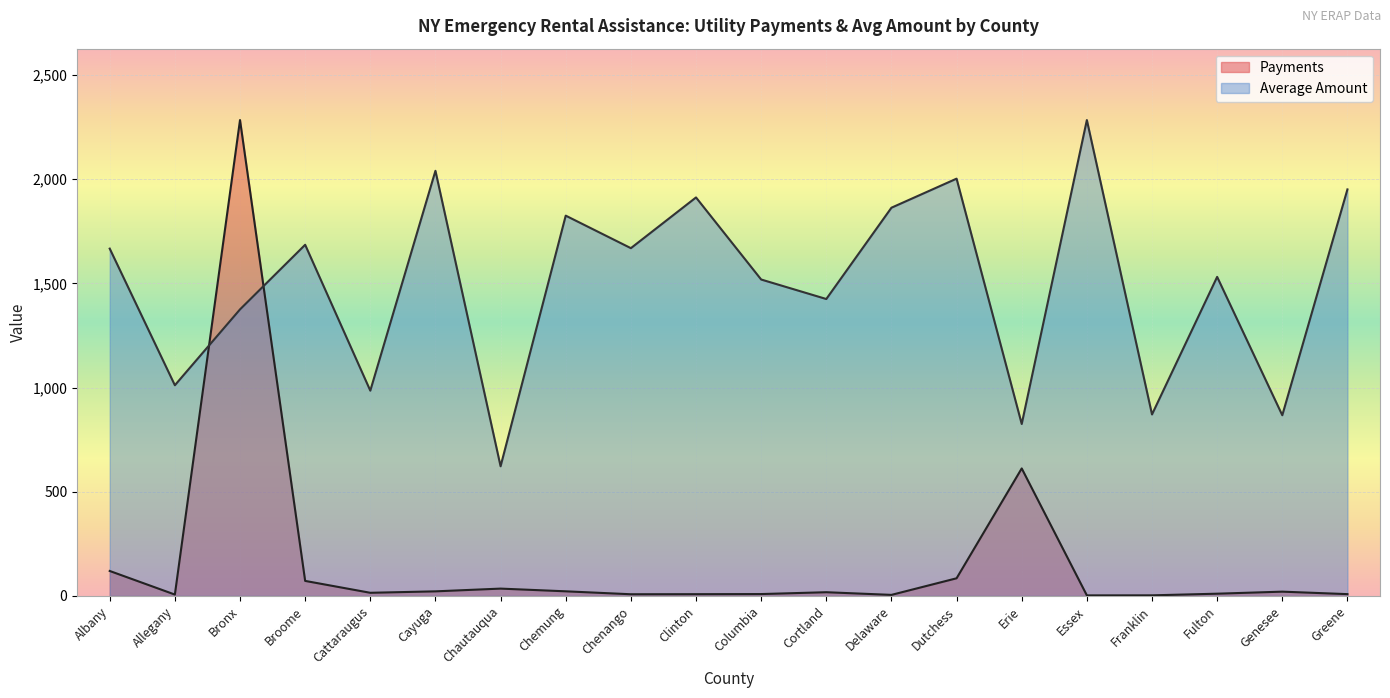

Reading left to right, list all the values displayed in this chart.

Payments: Albany=120.0	Allegany=6.8	Bronx=2284.0	Broome=72.3	Cattaraugus=15.3	Cayuga=22.2	Chautauqua=35.4	Chemung=22.3	Chenango=8.3	Clinton=8.6	Columbia=9.2	Cortland=18.0	Delaware=5.2	Dutchess=84.9	Erie=612.1	Essex=2.8	Franklin=3.1	Fulton=10.9	Genesee=20.7	Greene=8.8
Average Amount: Albany=1667.0	Allegany=1011.4	Bronx=1375.4	Broome=1685.5	Cattaraugus=985.4	Cayuga=2040.4	Chautauqua=622.4	Chemung=1825.3	Chenango=1669.2	Clinton=1912.7	Columbia=1518.8	Cortland=1425.2	Delaware=1863.3	Dutchess=2002.8	Erie=825.4	Essex=2284.0	Franklin=871.2	Fulton=1531.4	Genesee=867.4	Greene=1951.2